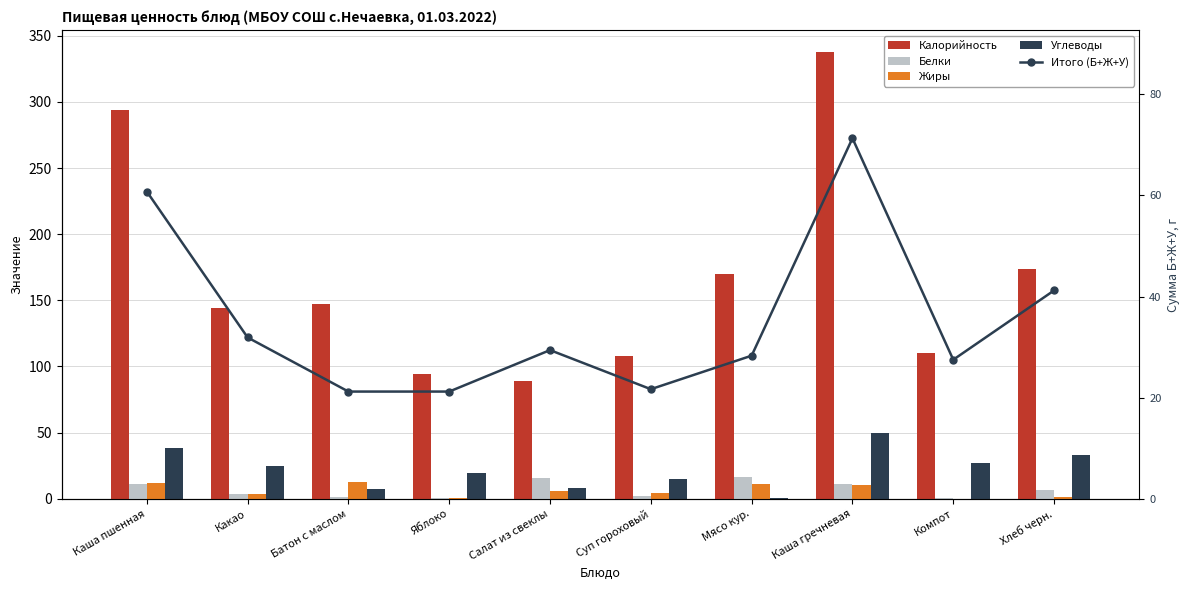

What are all the series names shown in the legend?

Калорийность, Белки, Жиры, Углеводы, Итого (Б+Ж+У)